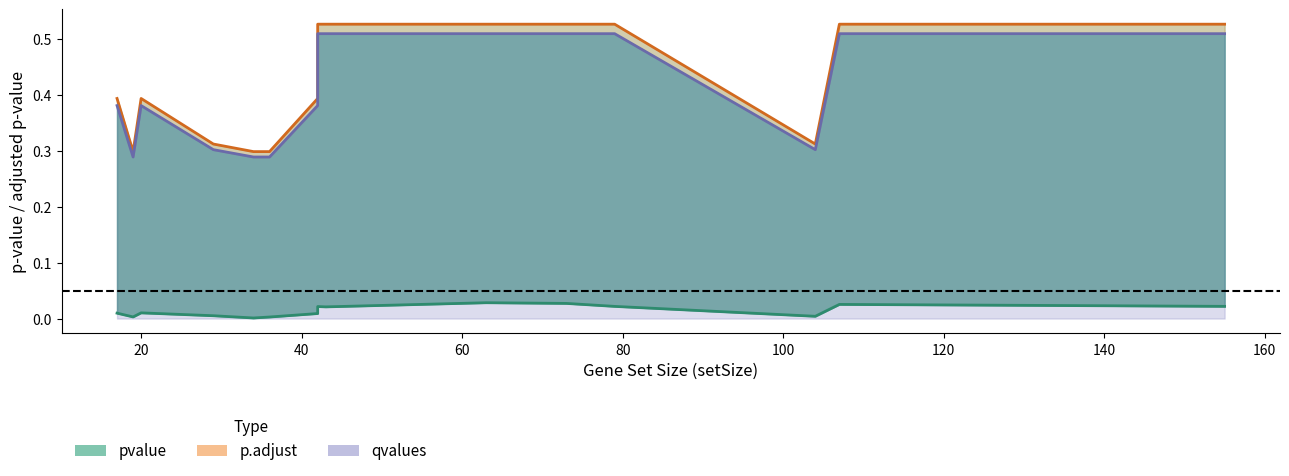

Which series has the widest spread of values?

p.adjust